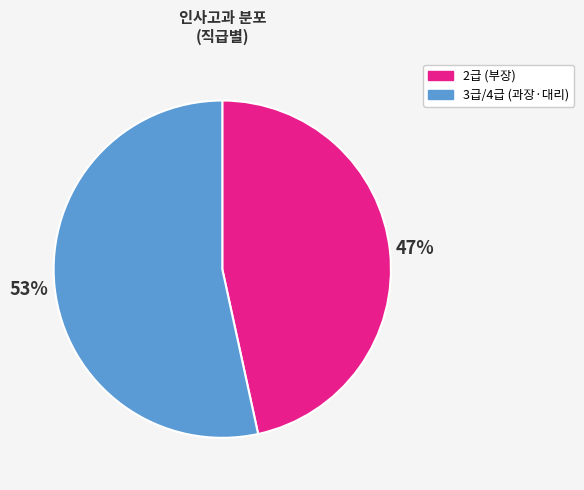

Approximately how many times larger is the value at 2급 (부장) compared to 3급/4급 (과장·대리)?

0.9